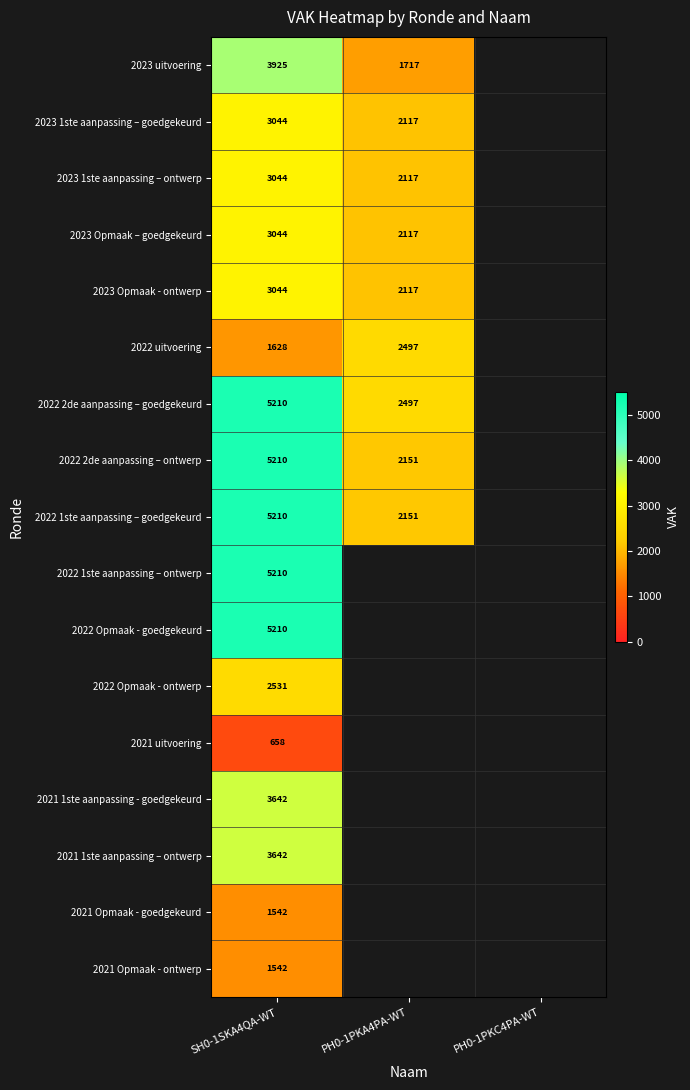

The value of 2021 Opmaak - goedgekeurd at SH0-1SKA4QA-WT is 1542. True or false?

True